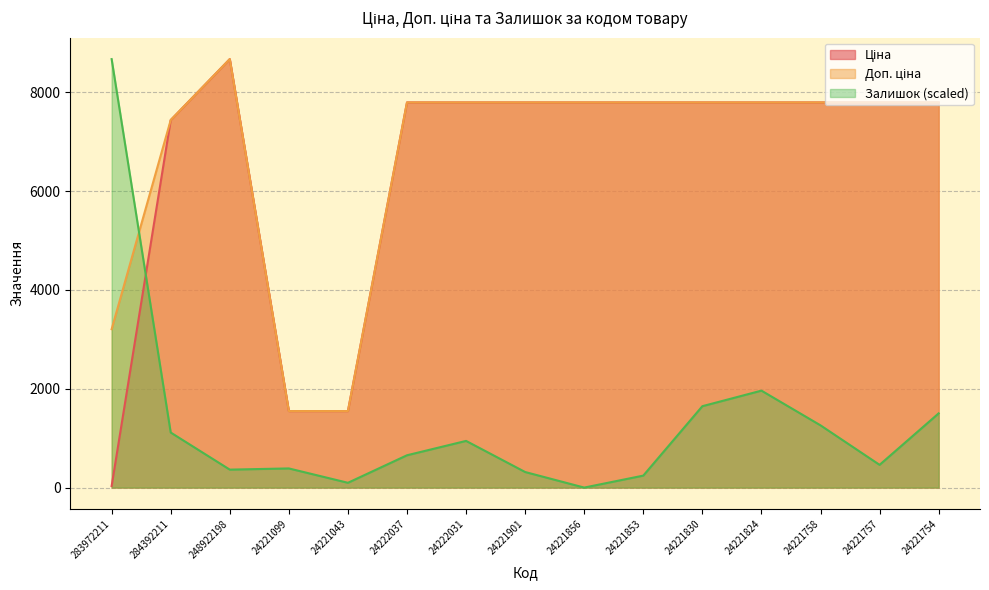

At 24221758, list the series in order from largest to smallest.

Ціна, Доп. ціна, Залишок